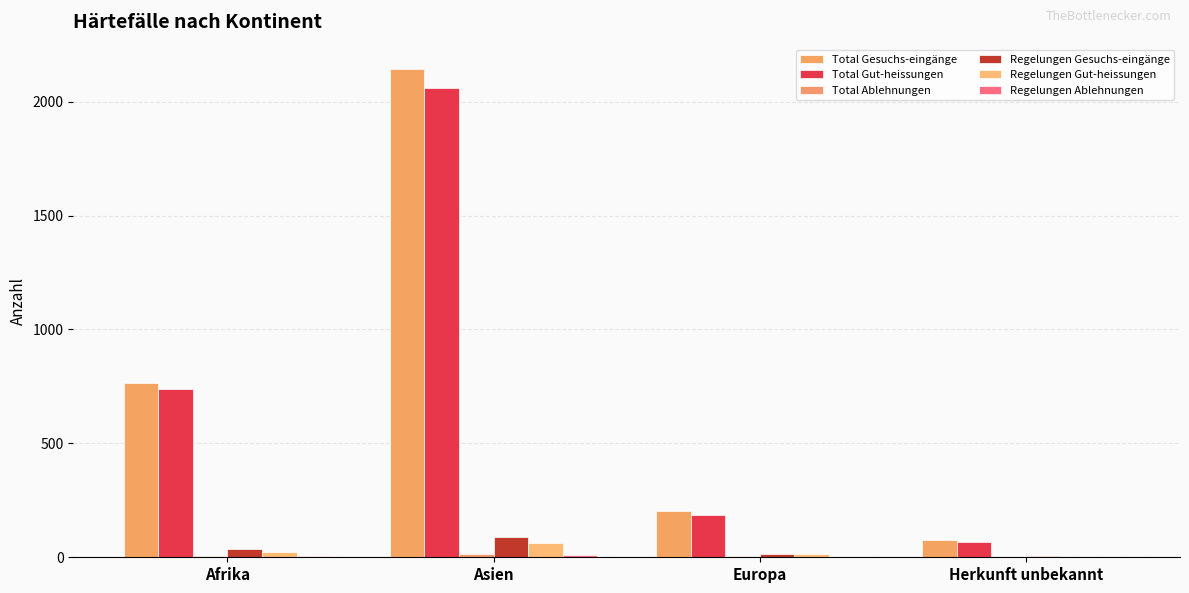

Are the bars grouped side by side (vs. stacked)?

Yes